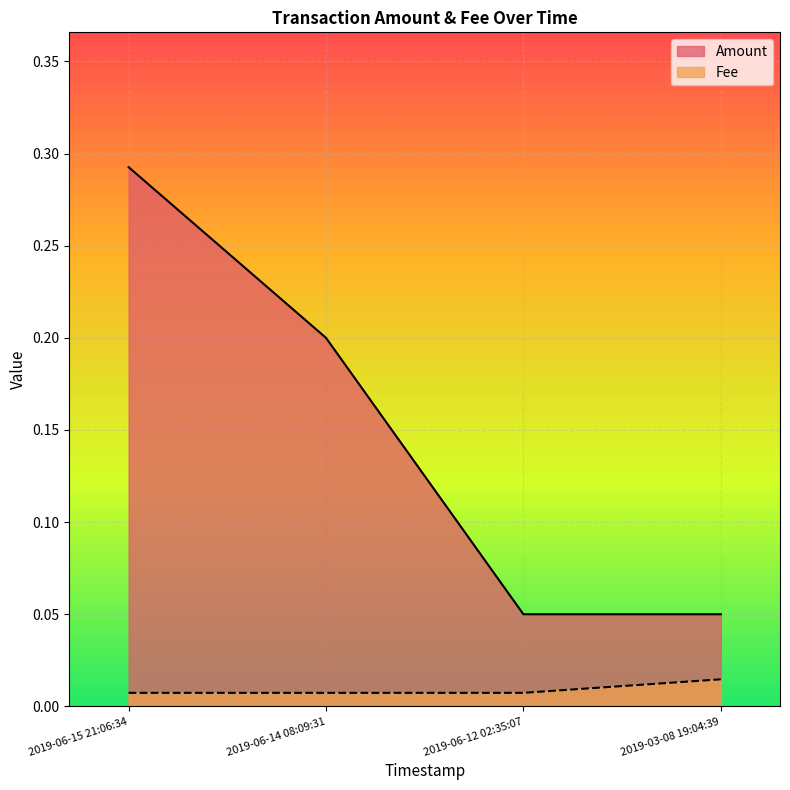

Does the chart display data point markers on the line(s)?

No